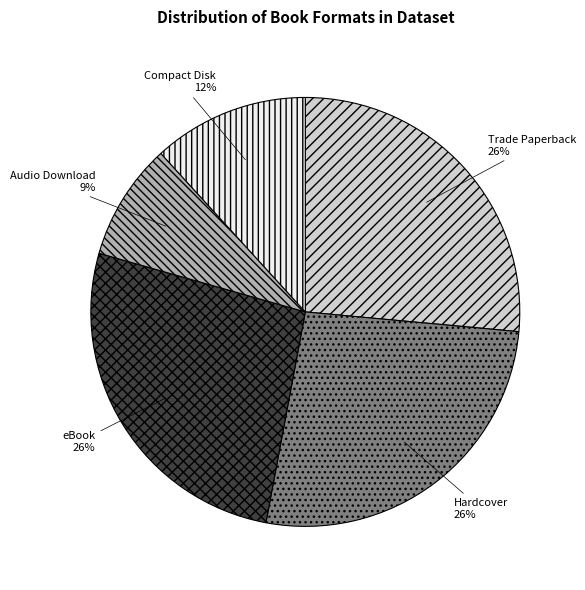

To the nearest percent, what percentage of the pie is Hardcover?

26%